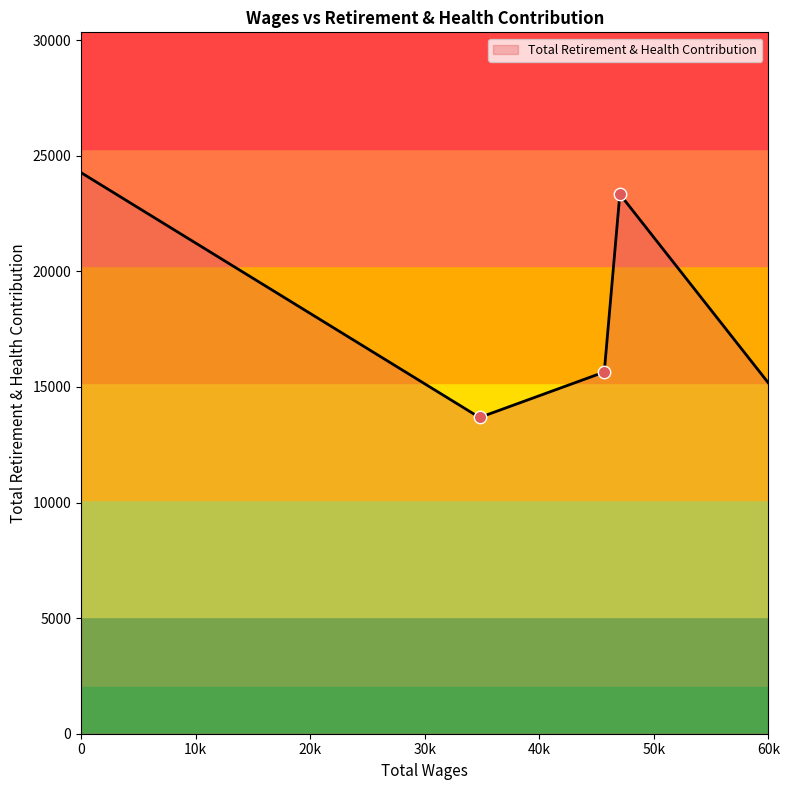

What is the difference between the maximum and second lowest values?

9102.6